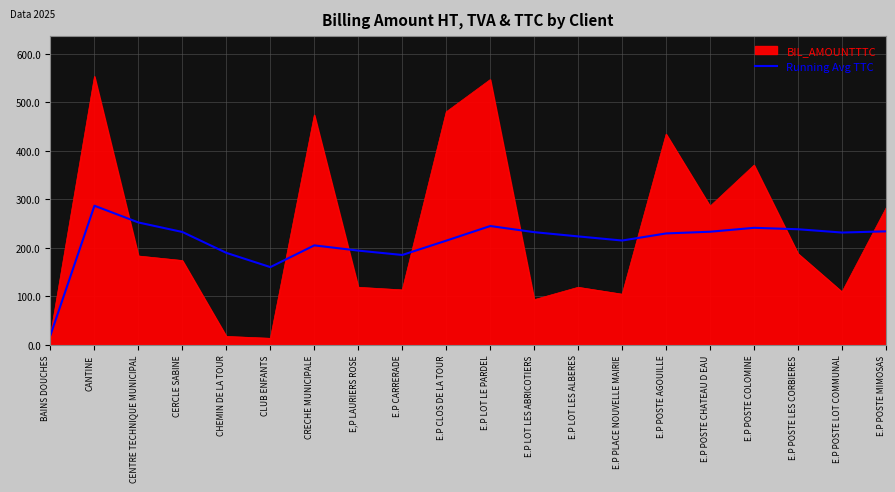

Rank the series by their maximum value, from lowest to highest.

Running Avg TTC, BIL_AMOUNTTTC